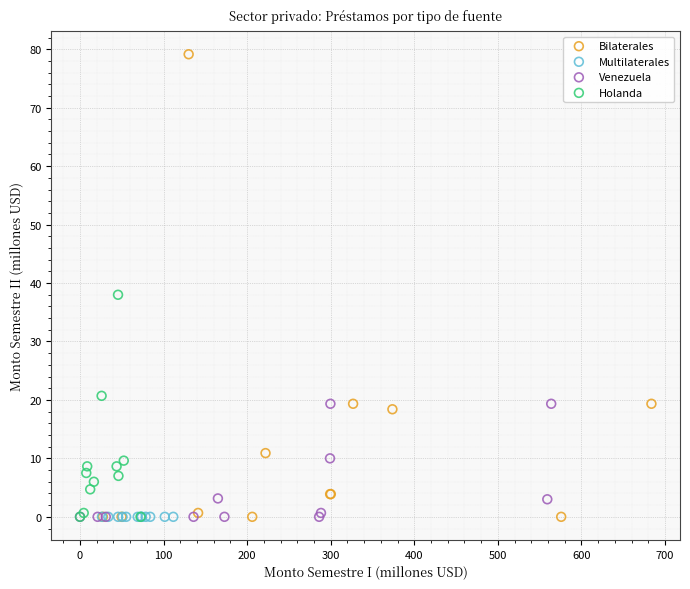

Which series reaches the maximum Y coordinate?

Bilaterales